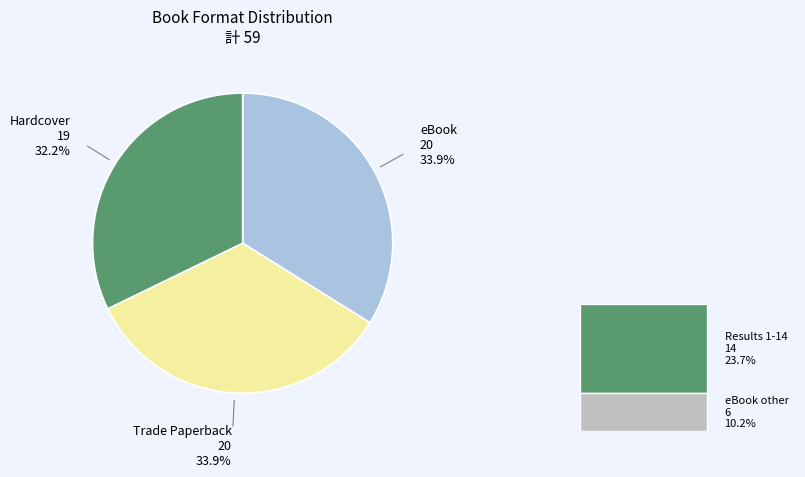

Rank the categories by value from highest to lowest.

eBook, Trade Paperback, Hardcover